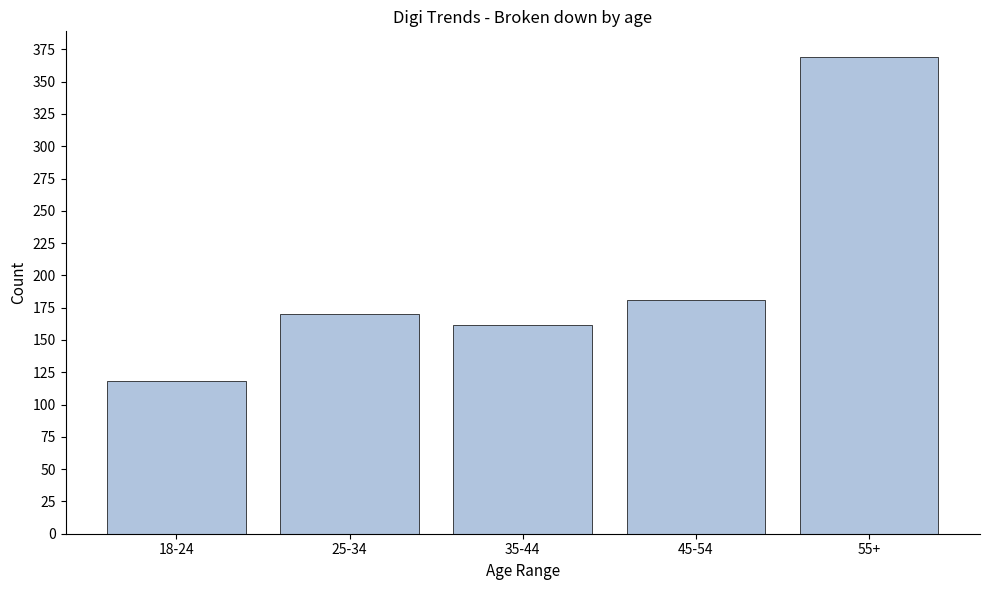

Reading left to right, list all the values displayed in this chart.

18-24=118	25-34=170	35-44=162	45-54=181	55+=369